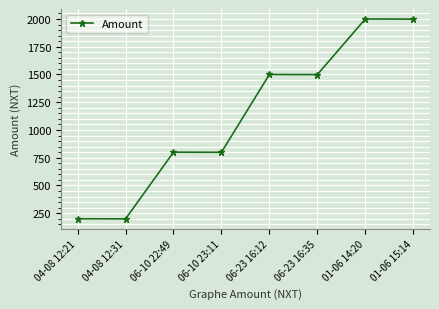

What is the maximum value shown in the chart?

2000